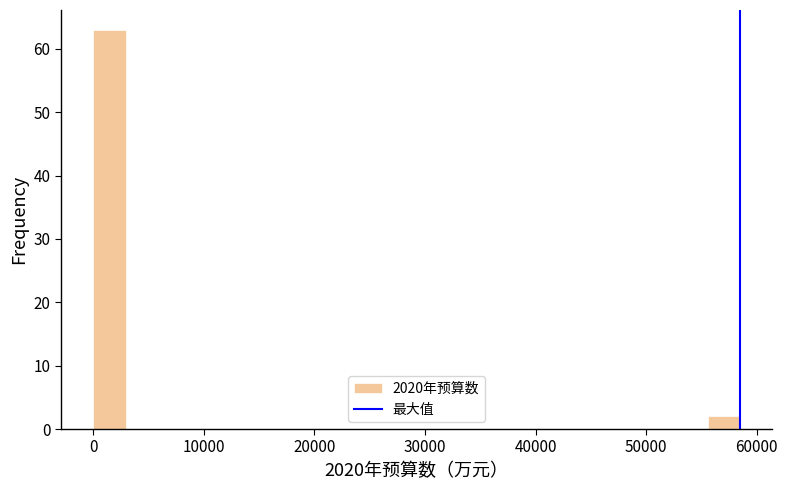

Read against the x-axis, roughly where is the centre of the tallest bar?

1000